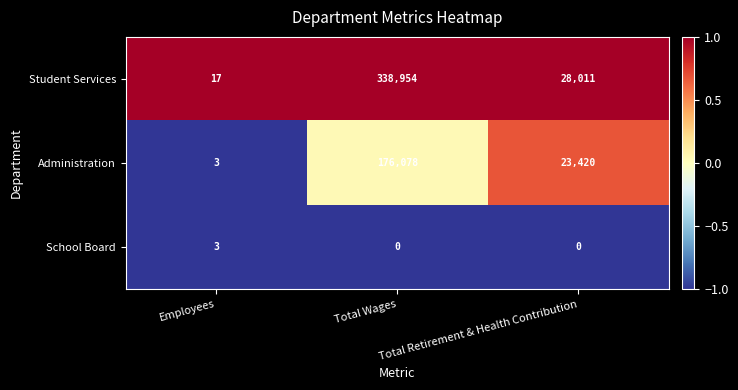

Rank the series by their average value, from lowest to highest.

School Board, Administration, Student Services